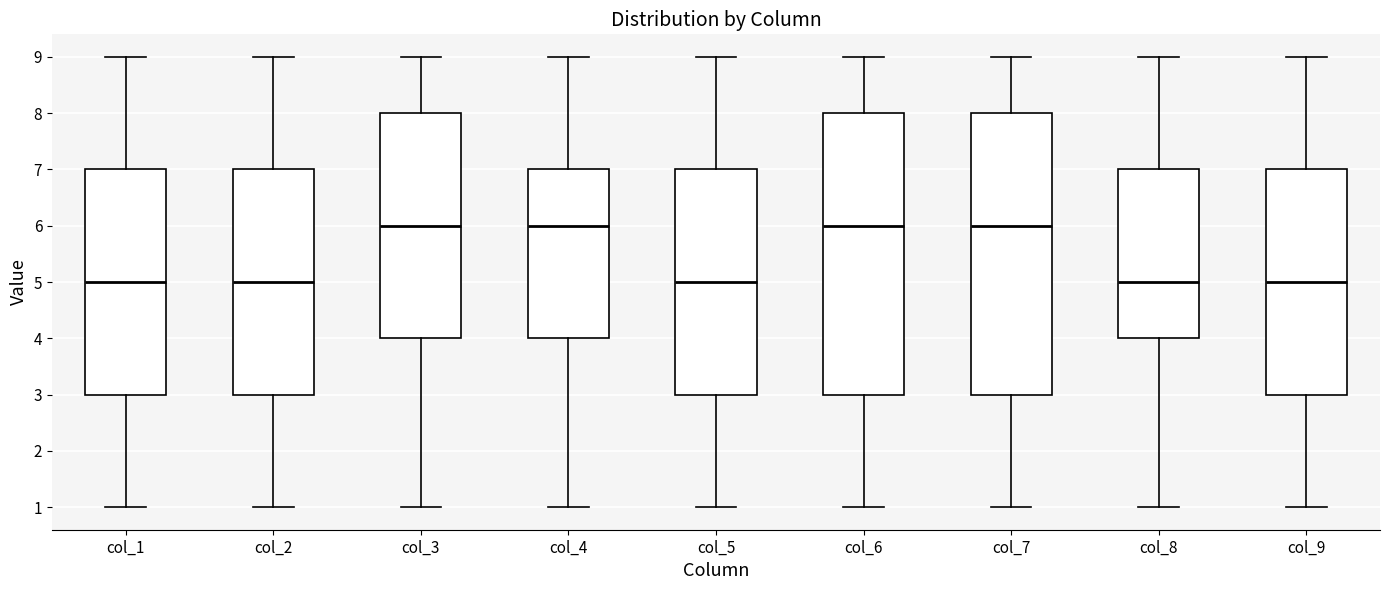

Reading left to right, transcribe this box plot: for each box, give where its median line is, the range the box spans, and where its two whiskers end, as read against the y-axis. The values are not printed on the chart, so give them approximately, as read against the axis.

col_1: median 5, box 3 to 7, whiskers 1 to 9
col_2: median 5, box 3 to 7, whiskers 1 to 9
col_3: median 6, box 4 to 8, whiskers 1 to 9
col_4: median 6, box 4 to 7, whiskers 1 to 9
col_5: median 5, box 3 to 7, whiskers 1 to 9
col_6: median 6, box 3 to 8, whiskers 1 to 9
col_7: median 6, box 3 to 8, whiskers 1 to 9
col_8: median 5, box 4 to 7, whiskers 1 to 9
col_9: median 5, box 3 to 7, whiskers 1 to 9